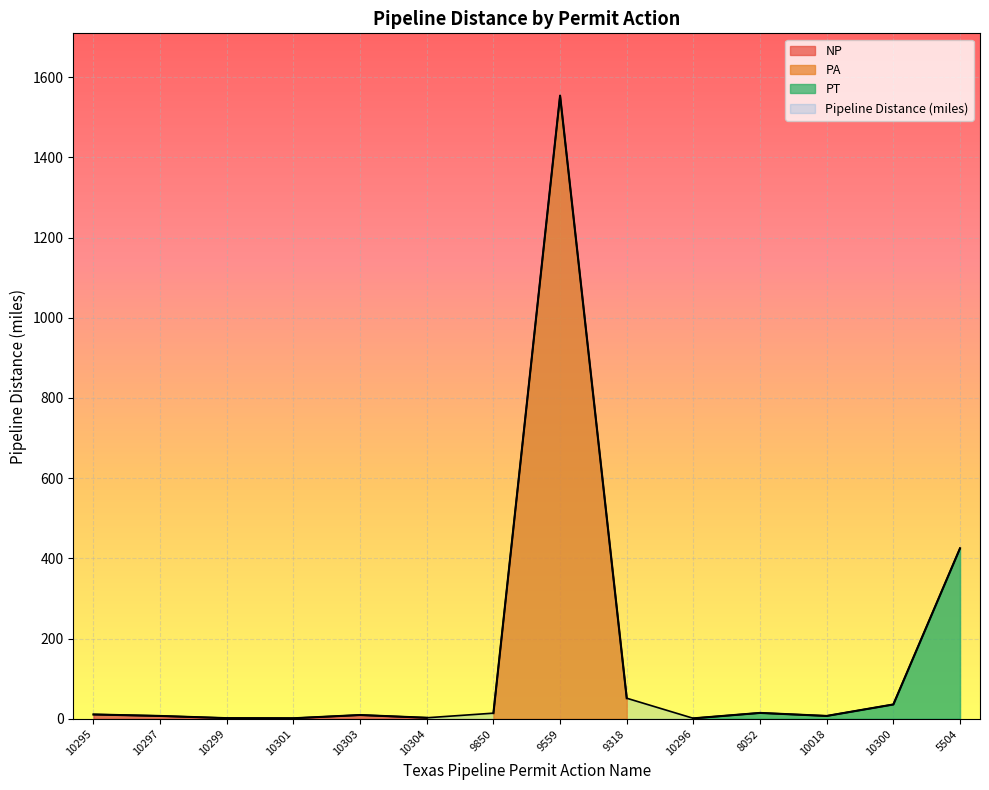

What is the maximum value shown in the chart?

1554.0